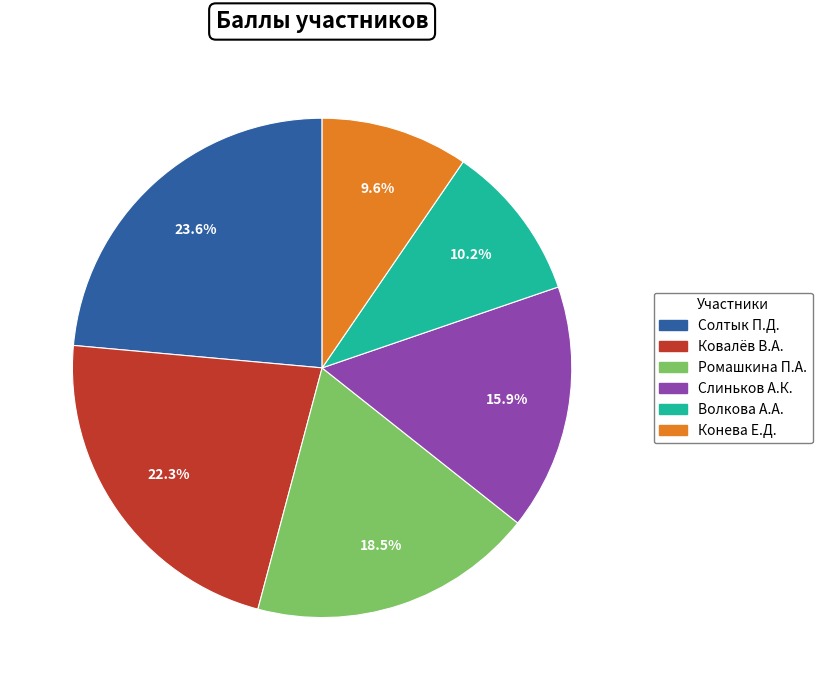

To the nearest percent, what is the difference between the Ковалёв В.А. and Ромашкина П.А. slice percentages?

4%